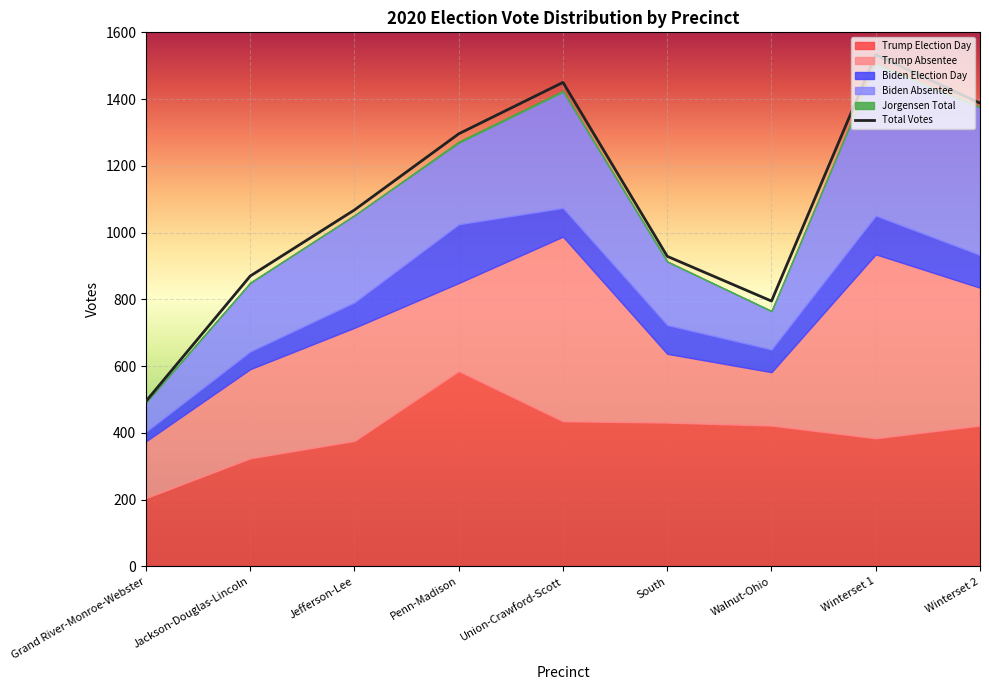

How many values in the Biden Absentee series exceed 244?

4